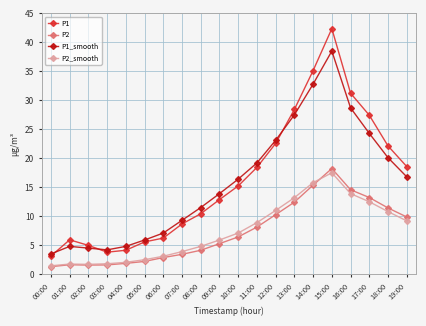

How many data points in P2 are less than 6?

10